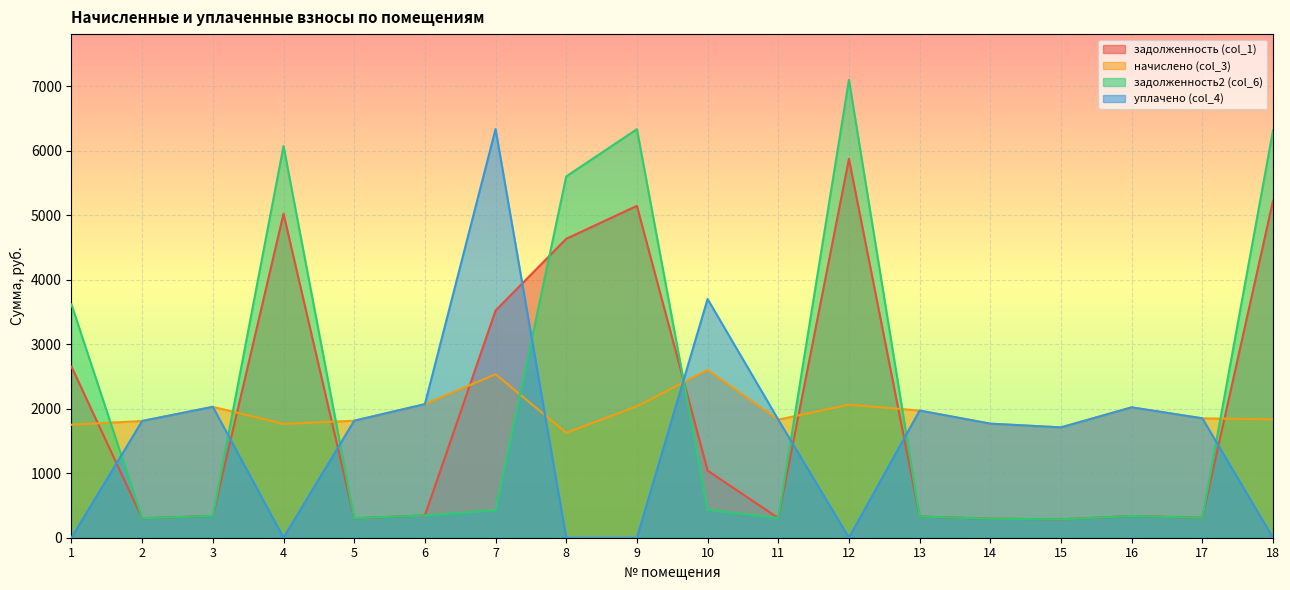

Reading left to right, list all the values displayed in this chart.

задолженность (col_1): 1=2650.7	2=301.5	3=338.1	4=5021.9	5=301.5	6=345.0	7=3520.6	8=4632.9	9=5143.1	10=1040.0	11=305.0	12=5870.7	13=328.4	14=294.6	15=285.0	16=336.7	17=308.4	18=5222.3
начислено (col_3): 1=1751.2	2=1809.2	3=2028.6	4=1763.6	5=1813.3	6=2070.0	7=2533.7	8=1627.0	9=2036.9	10=2599.9	11=1829.9	12=2061.7	13=1970.6	14=1767.8	15=1709.8	16=2020.3	17=1850.6	18=1834.0
задолженность2 (col_6): 1=3614.8	2=301.5	3=338.1	4=6069.8	5=302.1	6=345.0	7=426.4	8=5599.6	9=6331.9	10=433.3	11=305.0	12=7095.7	13=328.4	14=294.6	15=285.0	16=336.7	17=308.4	18=6312.0
уплачено (col_4): 1=0.0	2=1809.2	3=2028.6	4=0.0	5=1813.0	6=2070.0	7=6334.2	8=0.0	9=0.0	10=3699.8	11=1829.9	12=0.0	13=1970.6	14=1767.8	15=1709.8	16=2020.3	17=1850.6	18=0.0